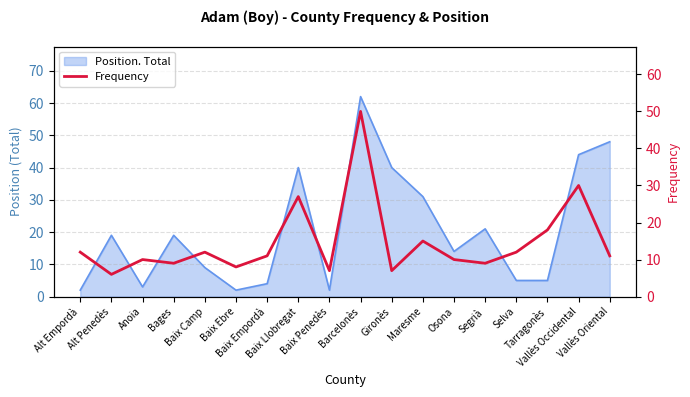

How many interior local peaks (higher than both neighbors) does the data have?

6